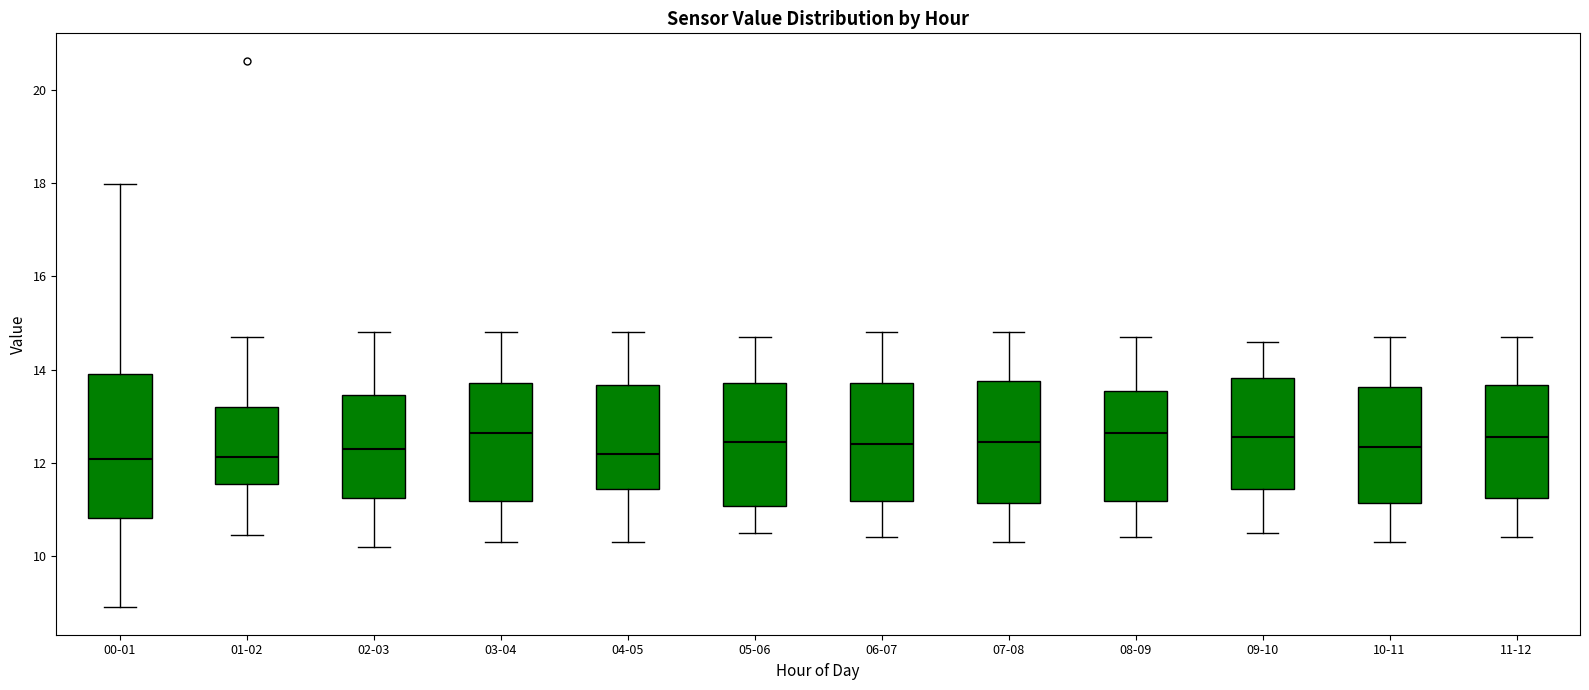

Reading left to right, read every box against the y-axis: the position of its median line, the range the box covers, and the ends of its whiskers. The values are not printed on the chart, so give them approximately, as read against the axis.

00-01: median 12.0, box 10.8 to 14.0, whiskers 9.0 to 18.0
01-02: median 12.2, box 11.6 to 13.2, whiskers 10.4 to 14.8
02-03: median 12.4, box 11.2 to 13.4, whiskers 10.2 to 14.8
03-04: median 12.6, box 11.2 to 13.8, whiskers 10.4 to 14.8
04-05: median 12.2, box 11.4 to 13.6, whiskers 10.4 to 14.8
05-06: median 12.4, box 11.0 to 13.8, whiskers 10.6 to 14.8
06-07: median 12.4, box 11.2 to 13.8, whiskers 10.4 to 14.8
07-08: median 12.4, box 11.2 to 13.8, whiskers 10.4 to 14.8
08-09: median 12.6, box 11.2 to 13.6, whiskers 10.4 to 14.8
09-10: median 12.6, box 11.4 to 13.8, whiskers 10.6 to 14.6
10-11: median 12.4, box 11.2 to 13.6, whiskers 10.4 to 14.8
11-12: median 12.6, box 11.2 to 13.6, whiskers 10.4 to 14.8